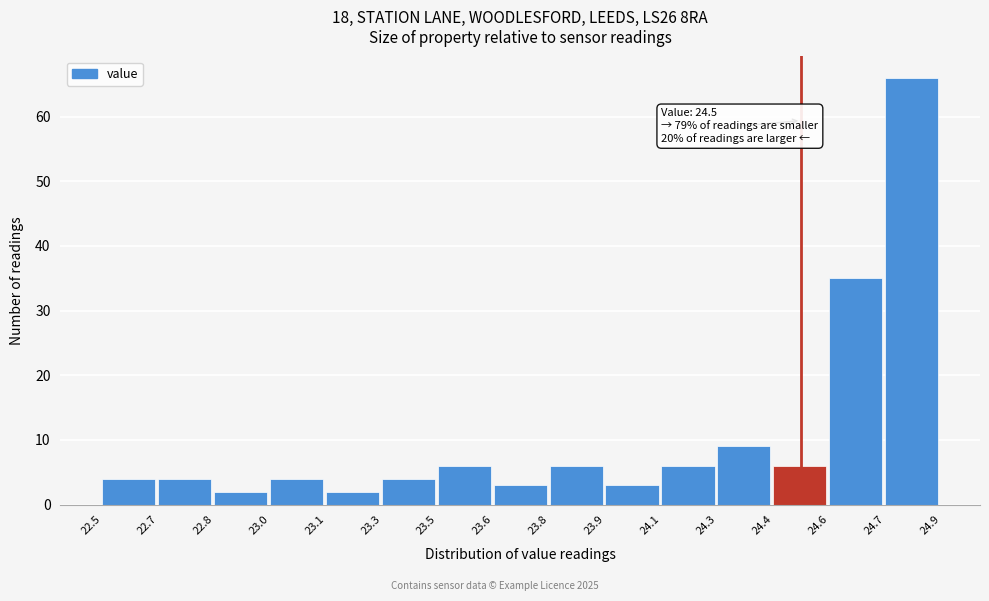

Reading right to left, transcribe all the data shown in this chart.

66	35	6	9	6	3	6	3	6	4	2	4	2	4	4